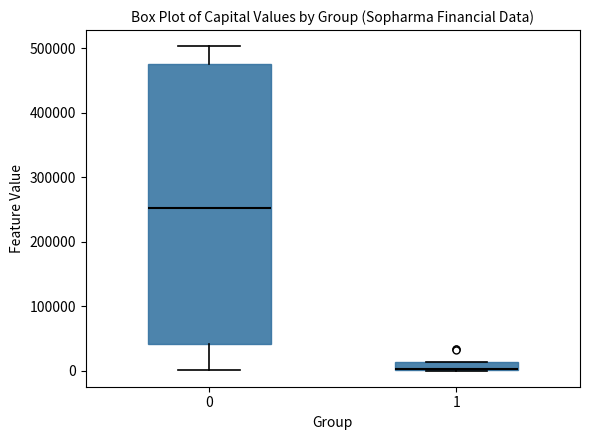

Where is the upper edge of the box at x = 1 on the y-axis? The values are not printed on the chart, so give them approximately, as read against the axis.

10000